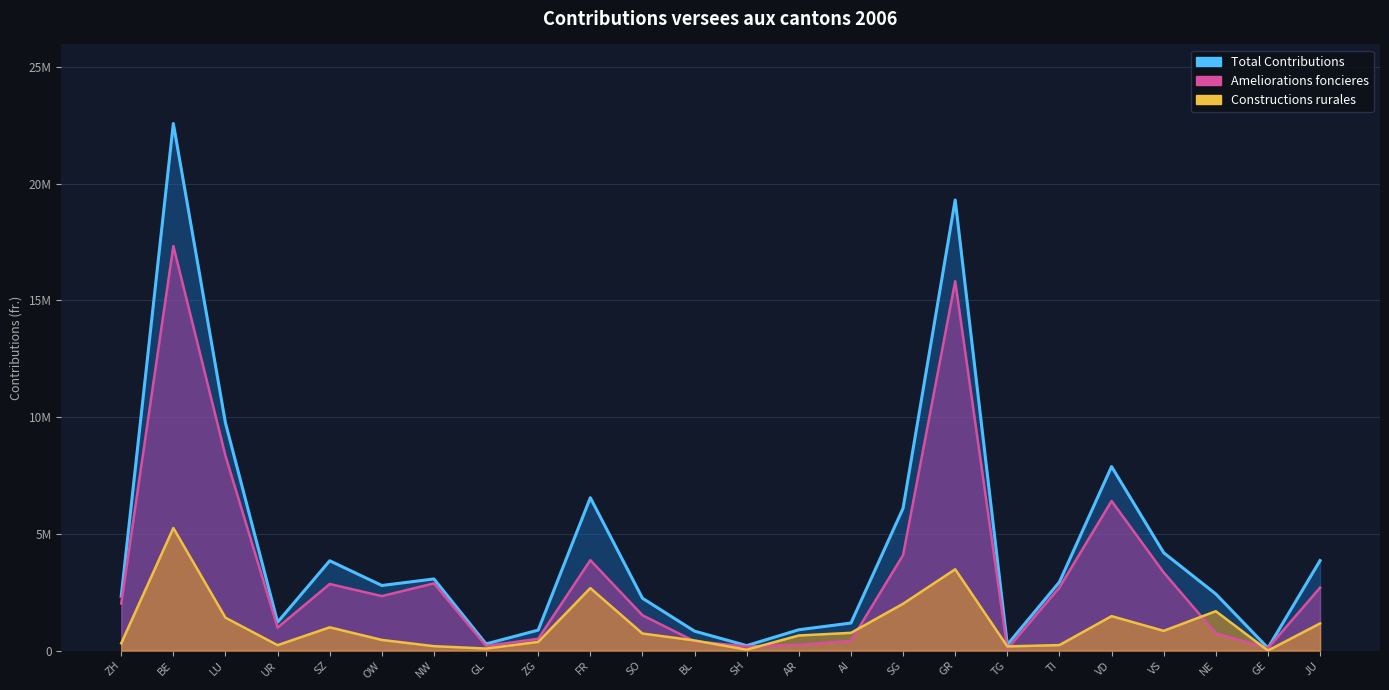

The Constructions rurales series shows 177200 at TG. True or false?

True